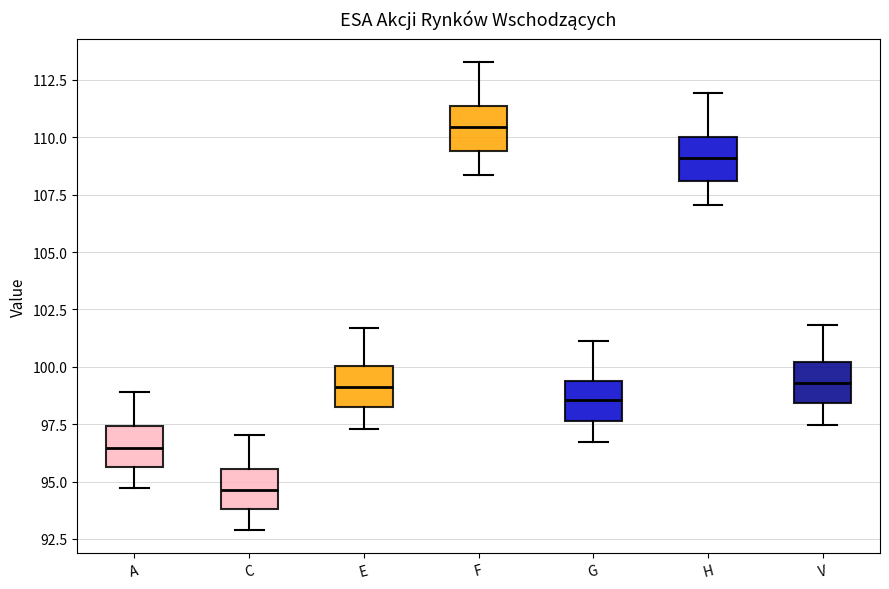

Reading left to right, transcribe this box plot: for each box, give where its median line is, the range the box spans, and where its two whiskers end, as read against the y-axis. The values are not printed on the chart, so give them approximately, as read against the axis.

A: median 96.5, box 95.5 to 97.5, whiskers 94.5 to 99.0
C: median 94.5, box 94.0 to 95.5, whiskers 93.0 to 97.0
E: median 99.0, box 98.5 to 100.0, whiskers 97.5 to 101.5
F: median 110.5, box 109.5 to 111.5, whiskers 108.5 to 113.5
G: median 98.5, box 97.5 to 99.5, whiskers 96.5 to 101.0
H: median 109.0, box 108.0 to 110.0, whiskers 107.0 to 112.0
V: median 99.5, box 98.5 to 100.0, whiskers 97.5 to 102.0